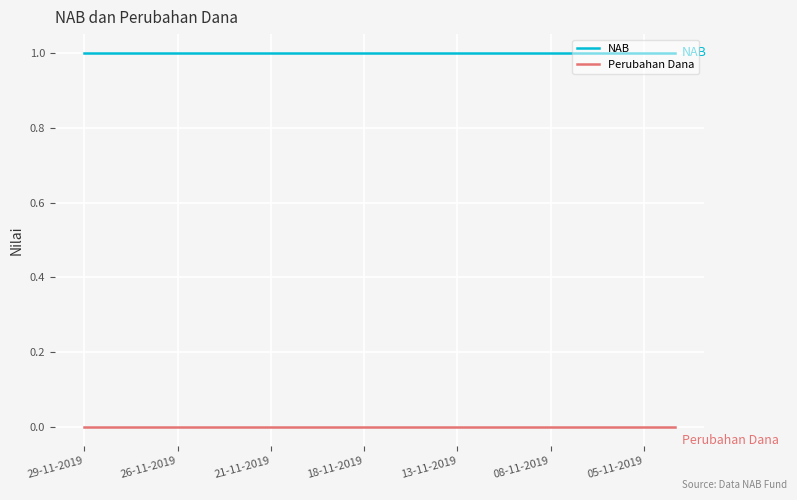

List the series in order of their overall mean, highest first.

NAB, Perubahan Dana